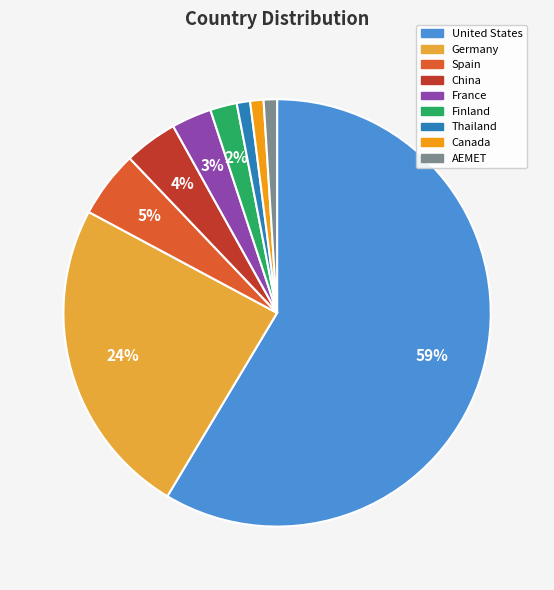

What percentage is the Spain slice, to the nearest percent?

5%